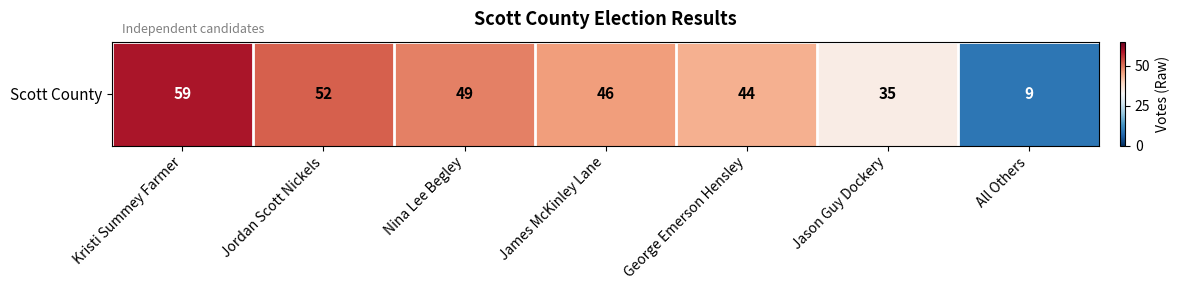

Reading left to right, list all the values displayed in this chart.

Kristi Summey Farmer=59	Jordan Scott Nickels=52	Nina Lee Begley=49	James McKinley Lane=46	George Emerson Hensley=44	Jason Guy Dockery=35	All Others=9